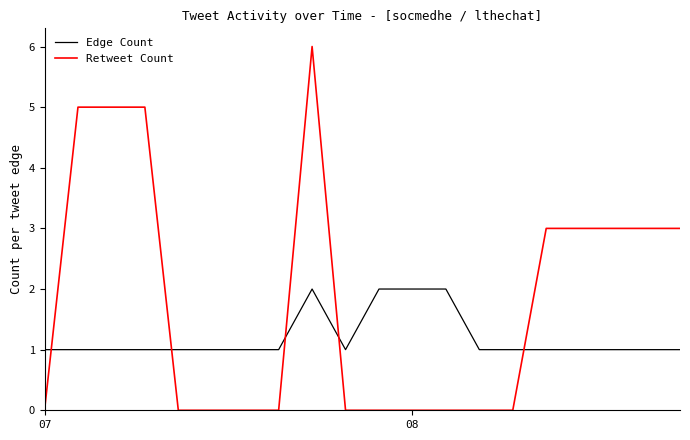

What is the difference between the maximum and minimum values in the Edge Count series?

1